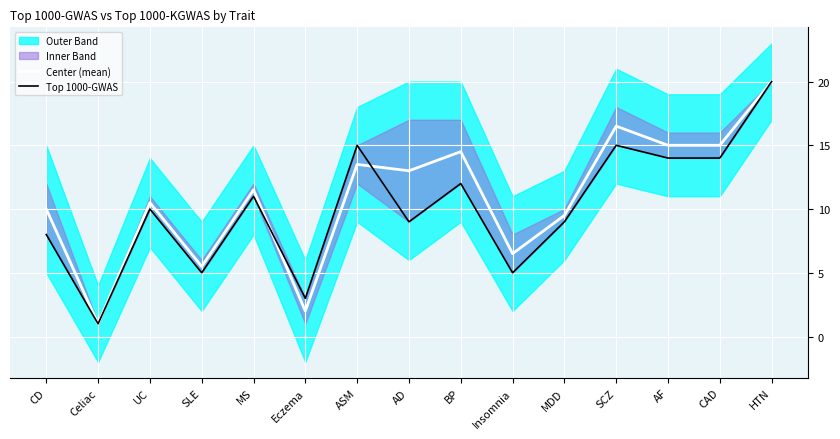

Where is the first local minimum for Center (mean)?

Celiac